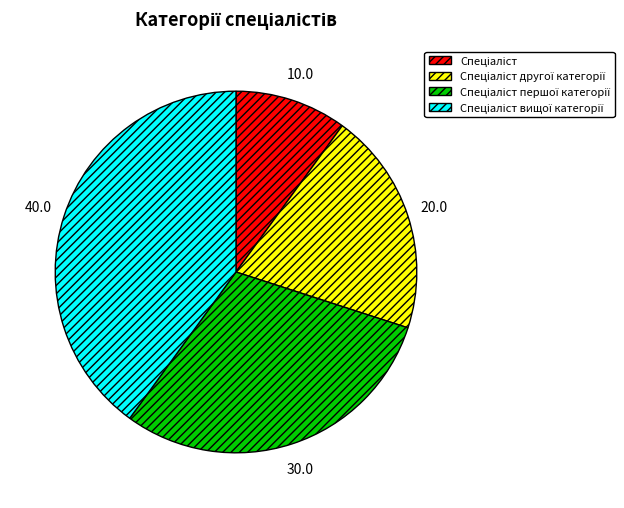

Is there any slice that represents more than half of the pie?

No